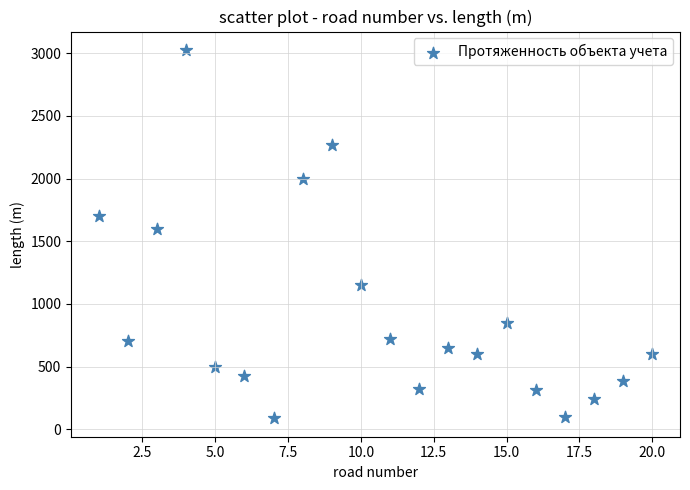

What is the range of Y values (max minus min)?

2940